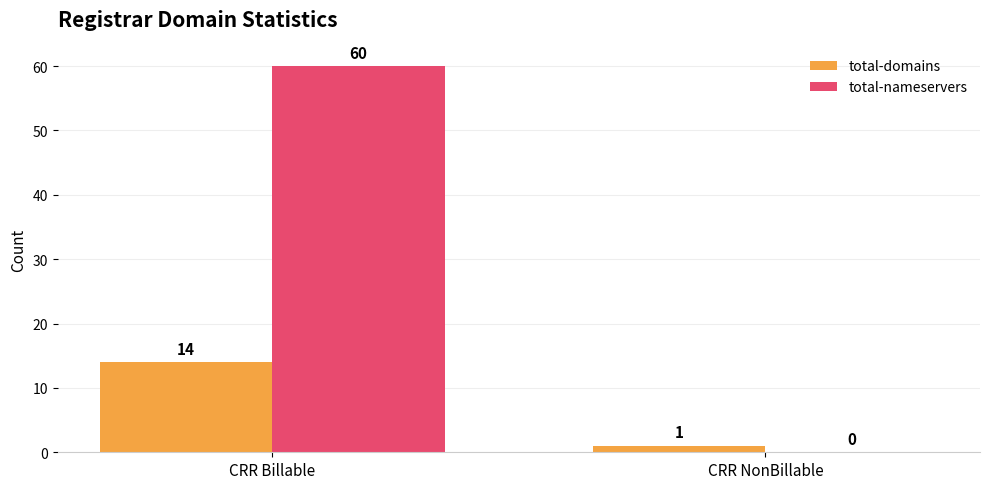

Which category has the highest value in the total-nameservers series?

CRR Billable